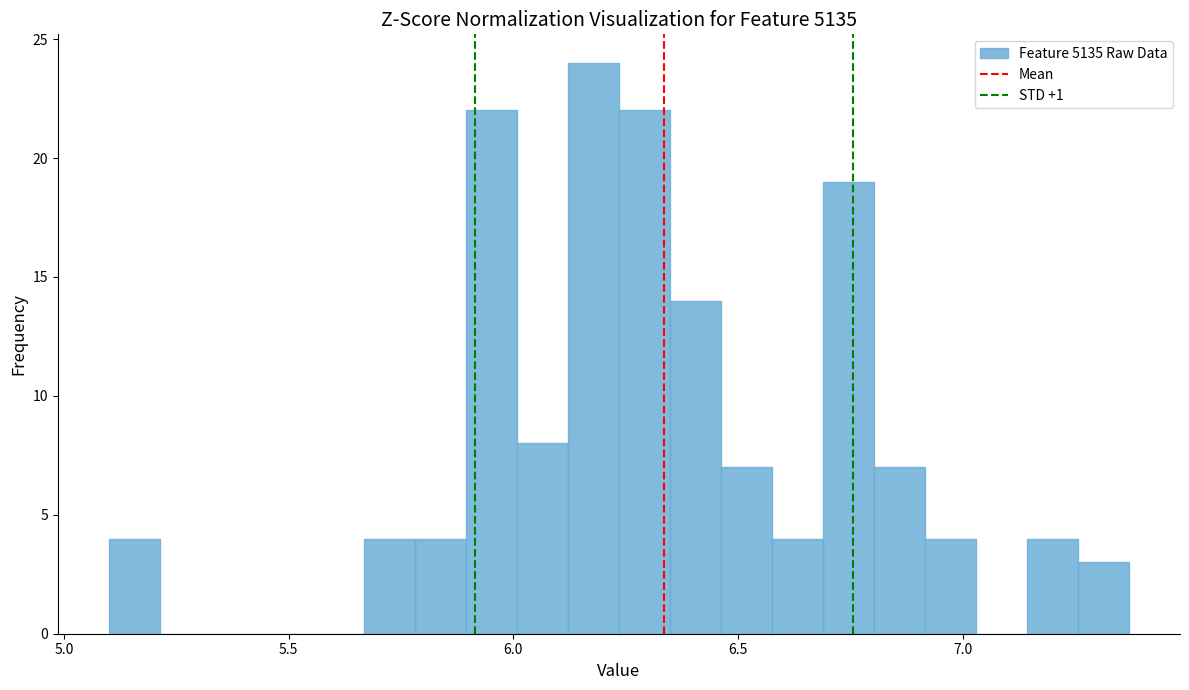

Around what value on the x-axis is the tallest bar? Give the approximate position of its centre, as read against the axis.

6.20